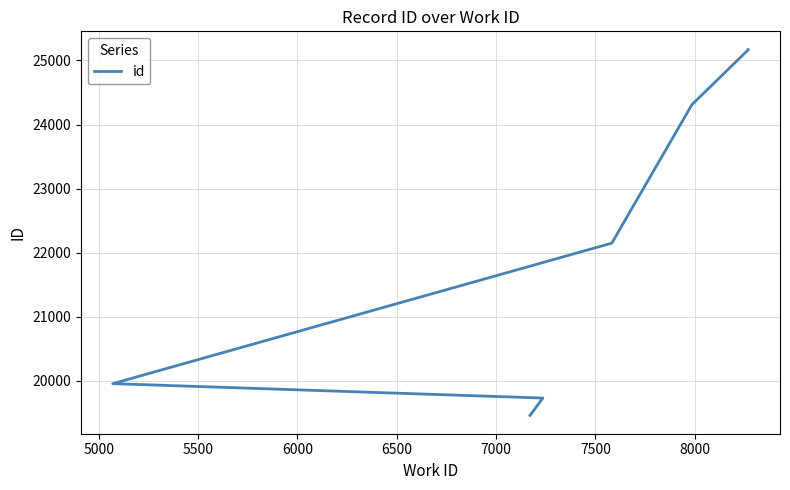

What is the ratio of the value at 7000 to the value at 5000?

1.2